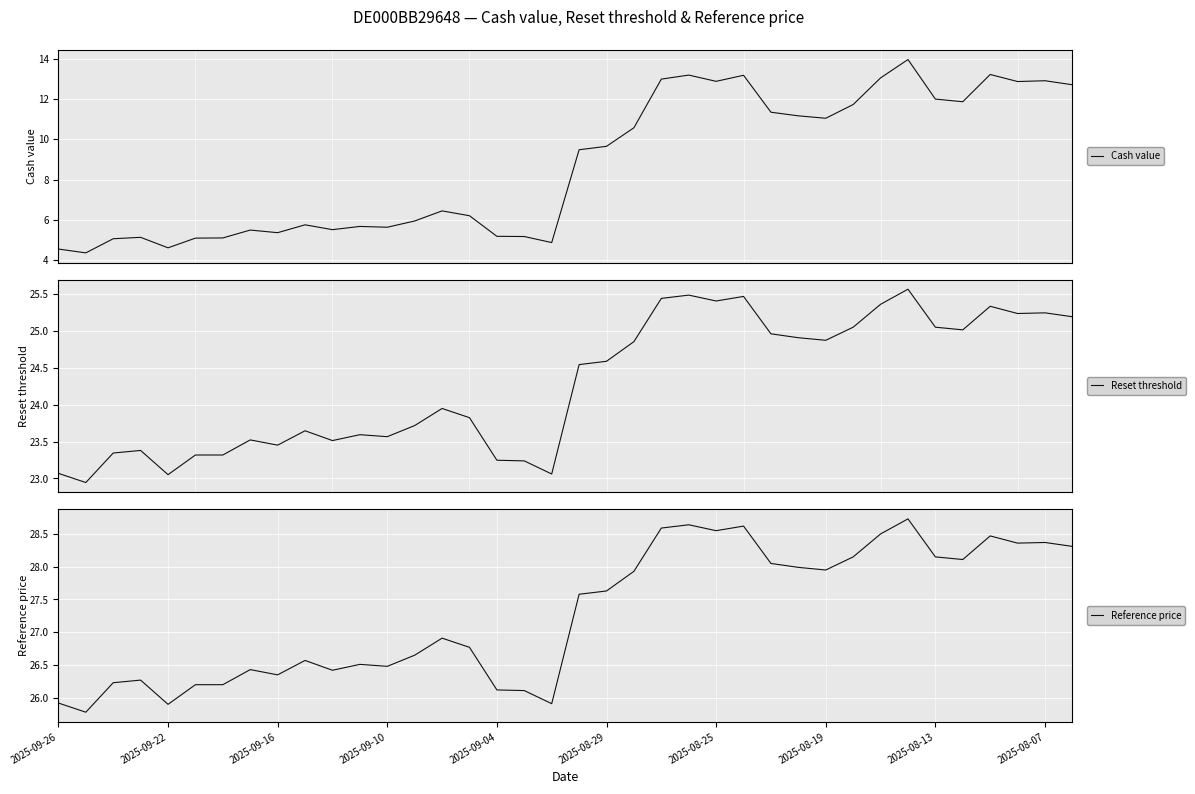

The value of Reference price at 2025-08-29 is 12.1. True or false?

False